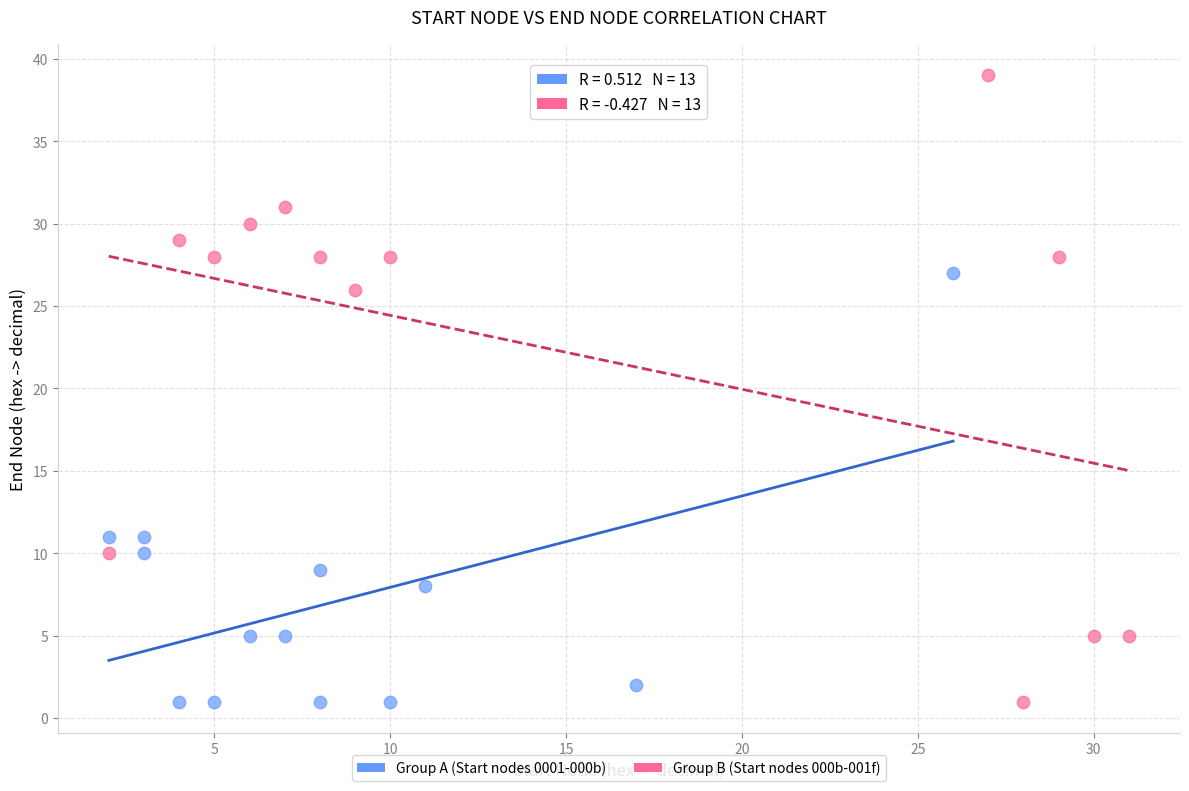

Which series has the largest Y range (max minus min)?

Group B (Start nodes 000b-001f)